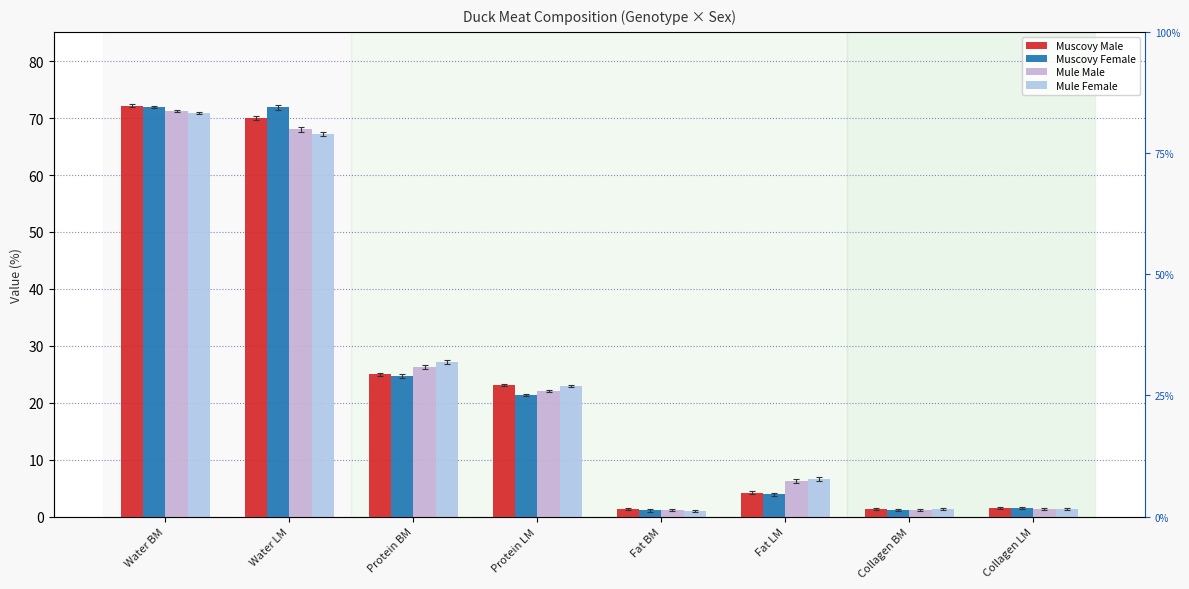

What is the sum of the Muscovy Female values at Water LM and Protein BM?

96.6